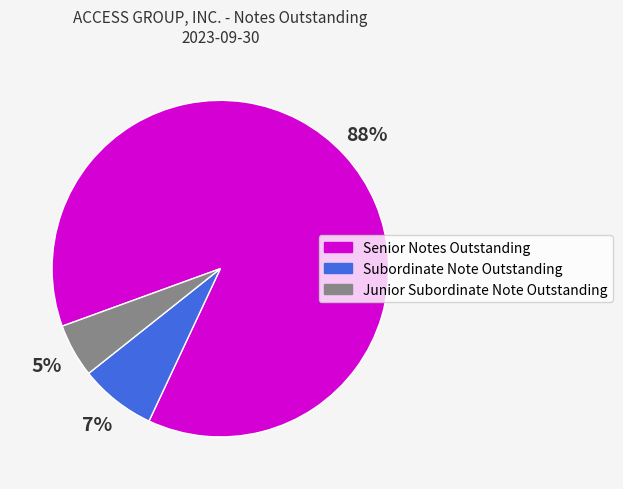

Does Subordinate Note Outstanding represent more than half of the total?

No